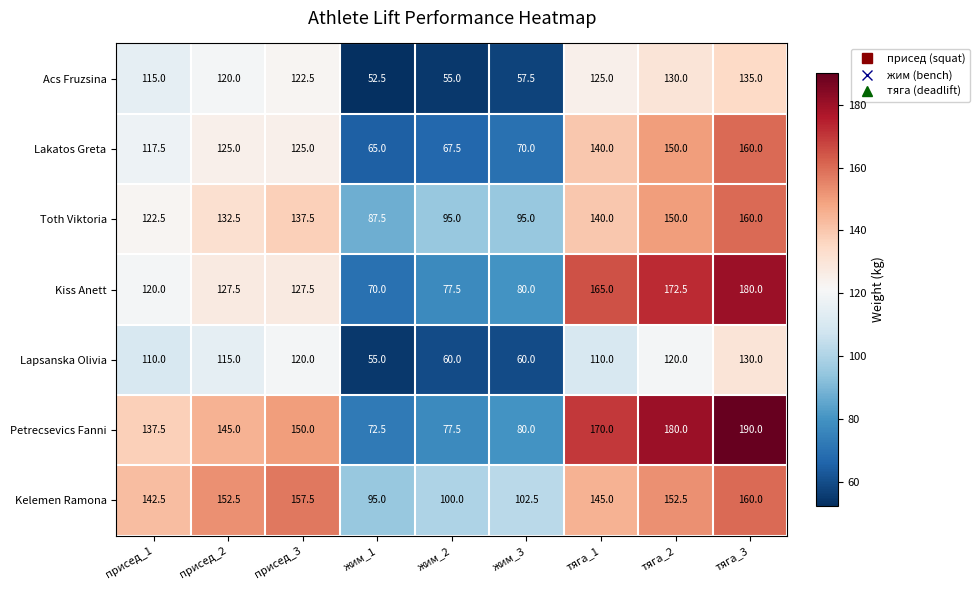

True or false: Lapsanska Olivia has a value of 184.2 at тяга_1.

False